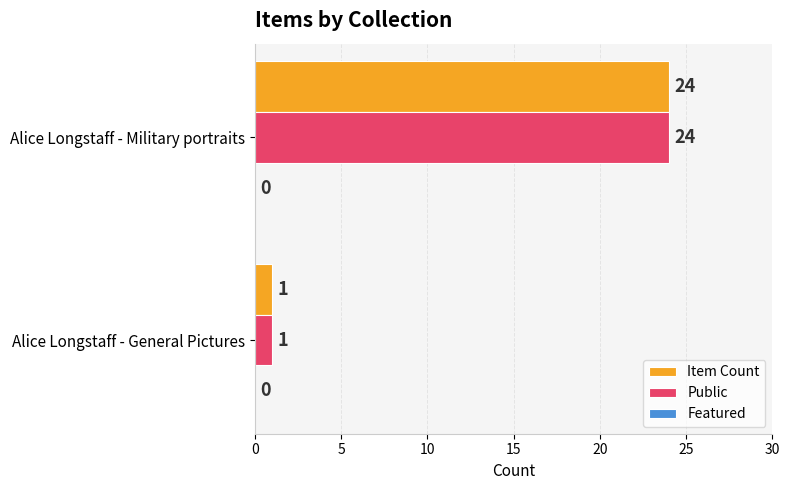

List the labels in order of Public value, largest first.

Alice Longstaff - Military portraits, Alice Longstaff - General Pictures